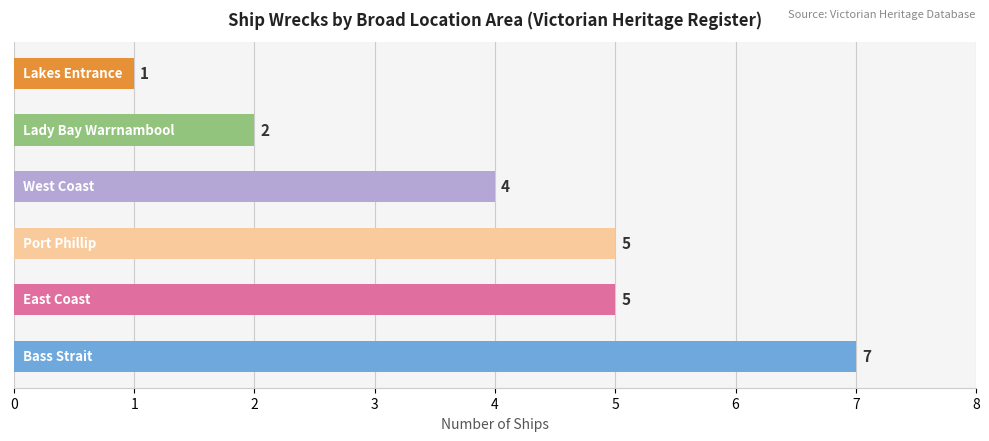

Count the values in the range 2 to 5.

4